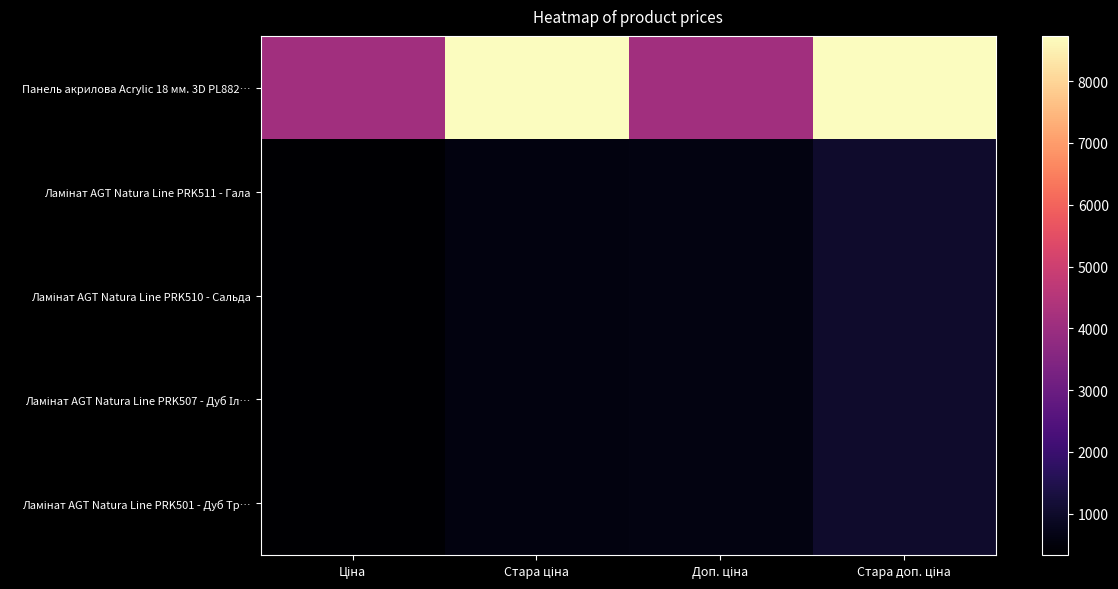

What is the maximum value shown in the chart?

8733.1